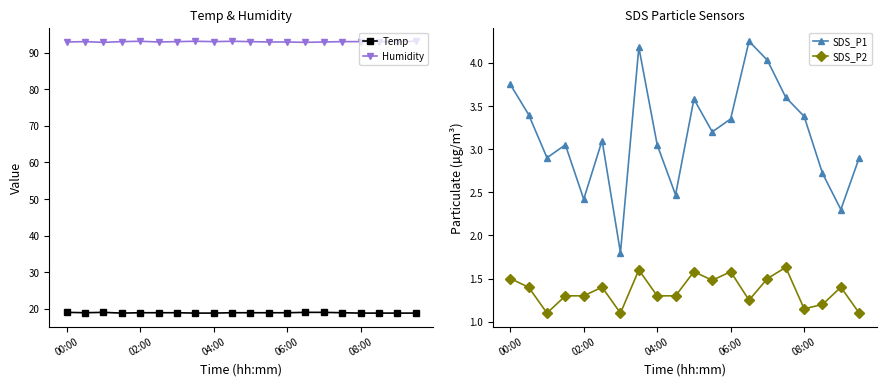

How many lines are shown in the chart?

4